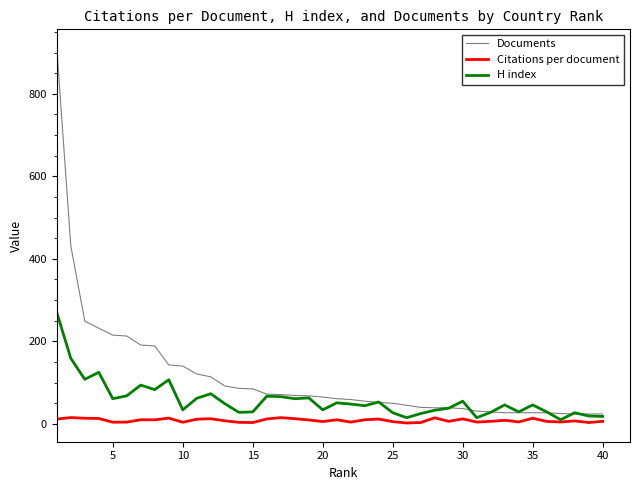

How many categories are shown in the chart?

40